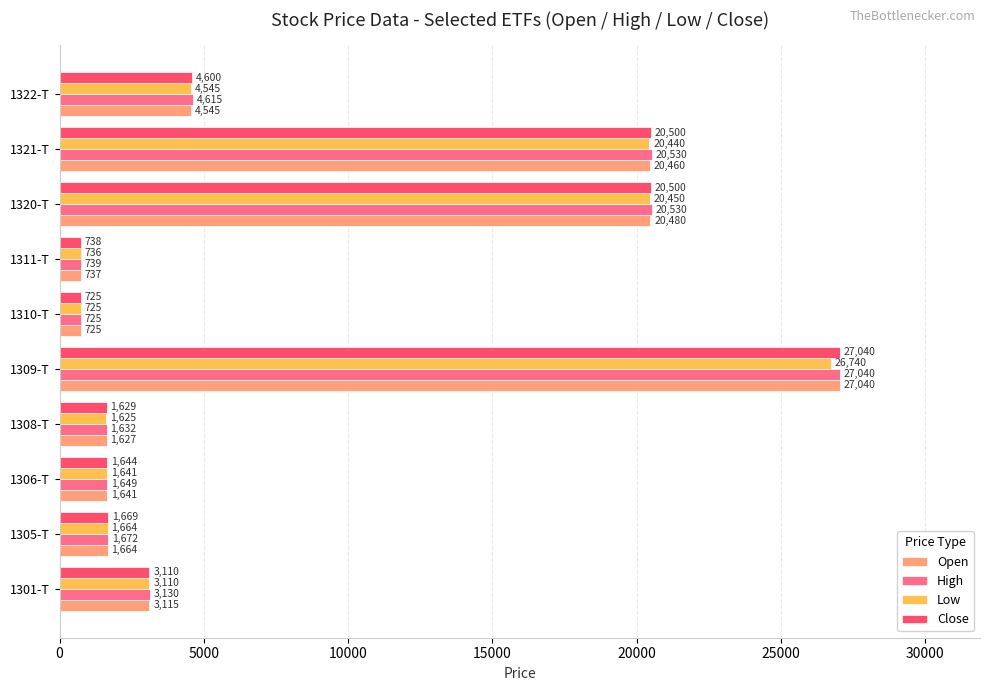

The Low series shows 26740 at 1309-T. True or false?

True